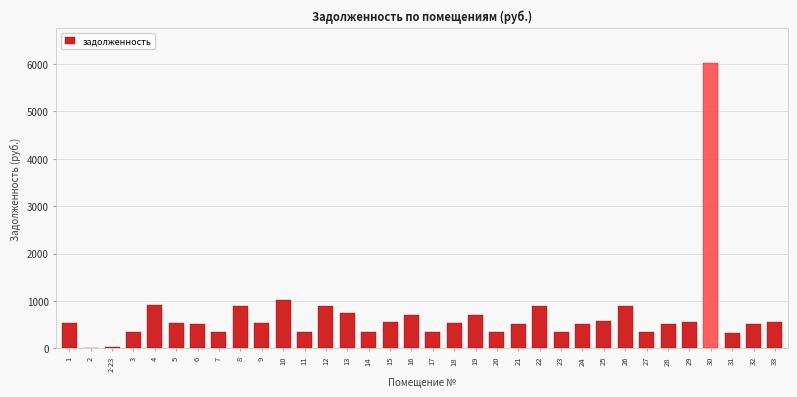

The value at 2 is 0.0. True or false?

True